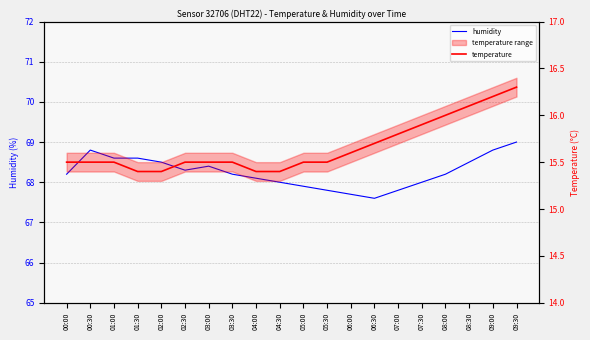

Rank the categories by temperature value from highest to lowest.

09:30, 09:00, 08:30, 08:00, 07:30, 07:00, 06:30, 06:00, 00:00, 00:30, 01:00, 02:30, 03:00, 03:30, 05:00, 05:30, 01:30, 02:00, 04:00, 04:30